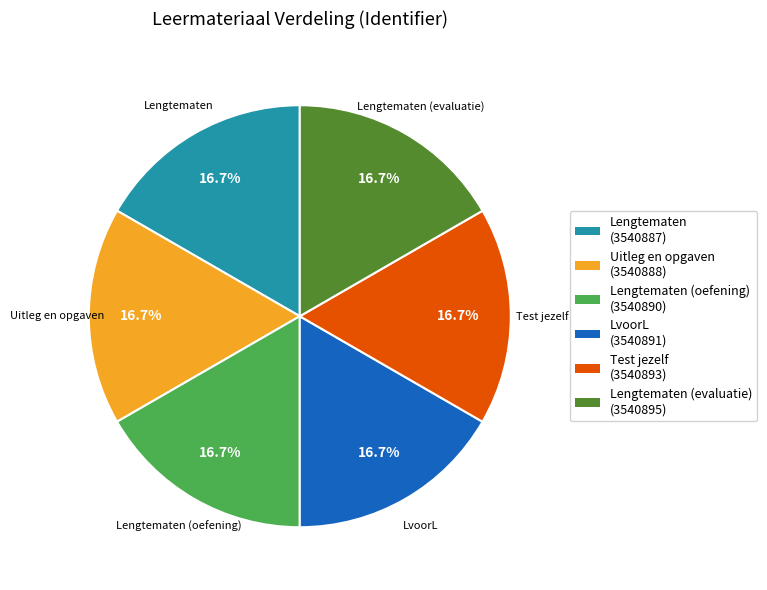

Is Test jezelf (3540893) the majority of the pie?

No